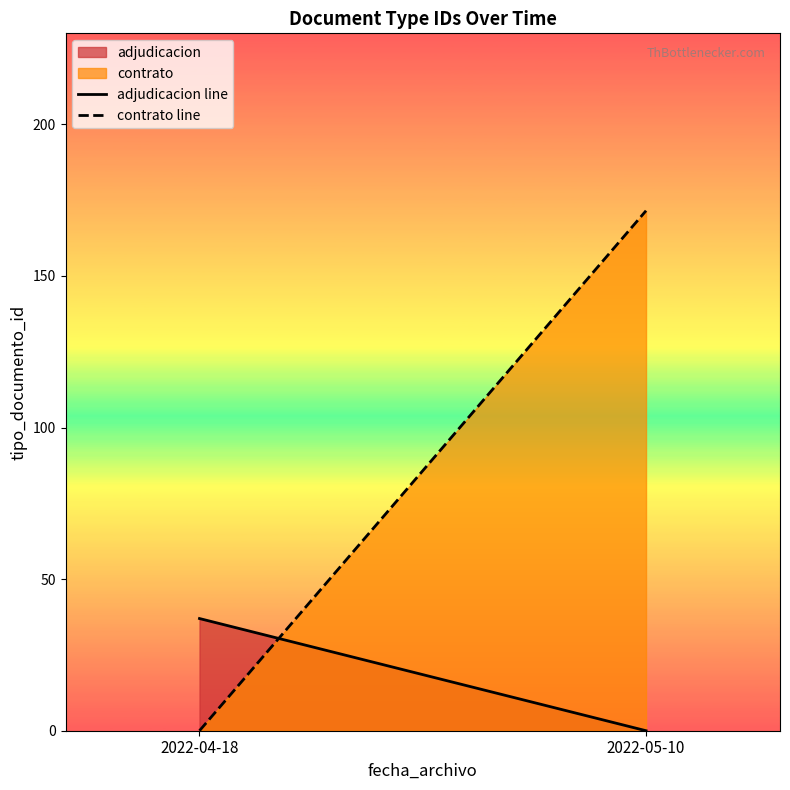

What is the sum of all adjudicacion line values?

37.0